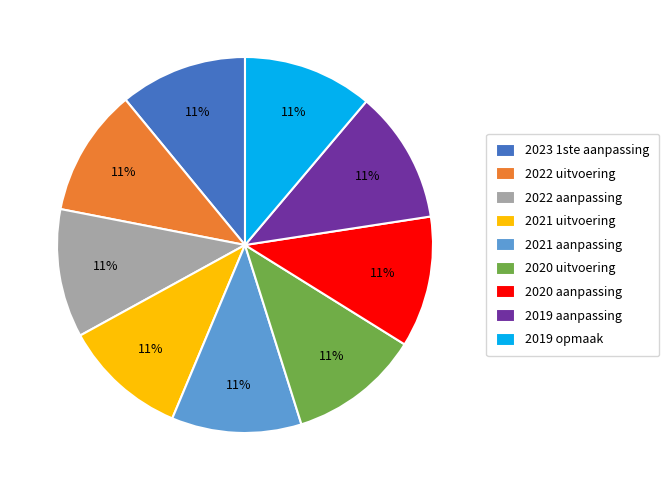

To the nearest percent, what is the combined percentage of 2020 aanpassing and 2019 opmaak?

22%